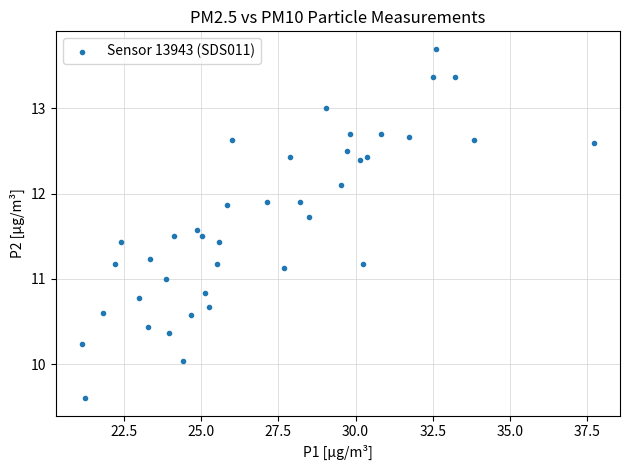

What is the range of Y values (max minus min)?

4.1